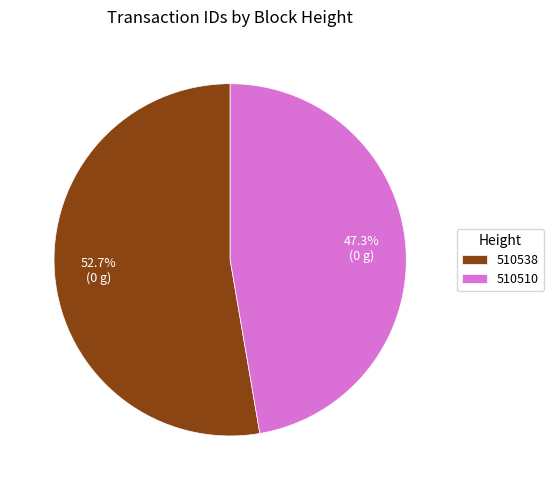

Is there any slice that represents more than half of the pie?

Yes